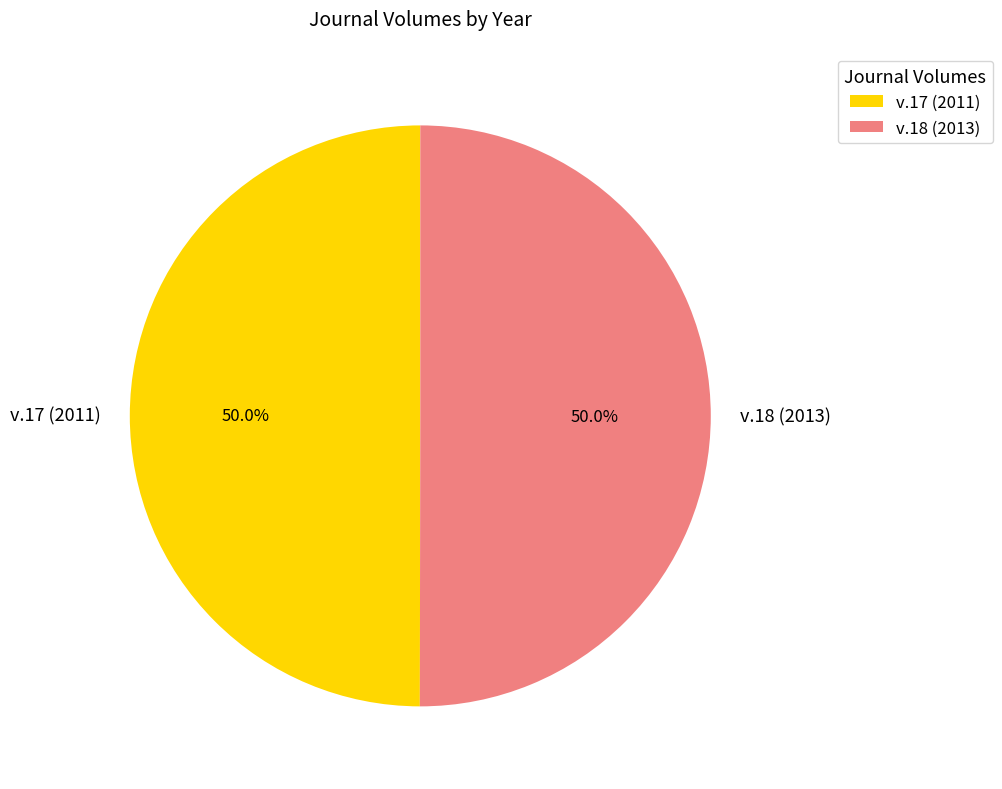

Count the number of slices in the pie.

2